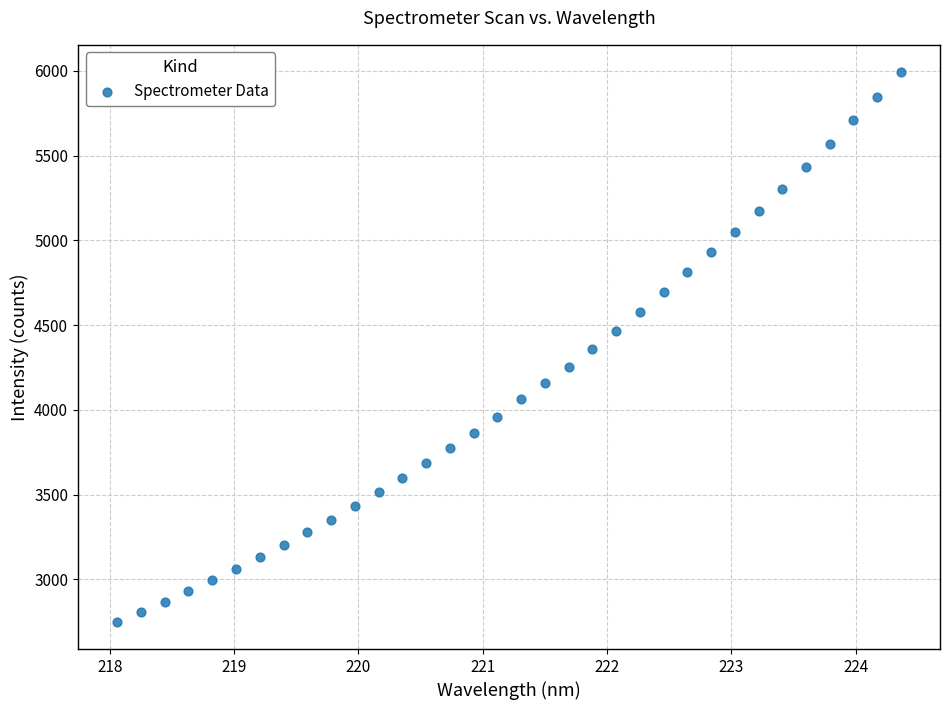

What is the range of X values (max minus min)?

6.3